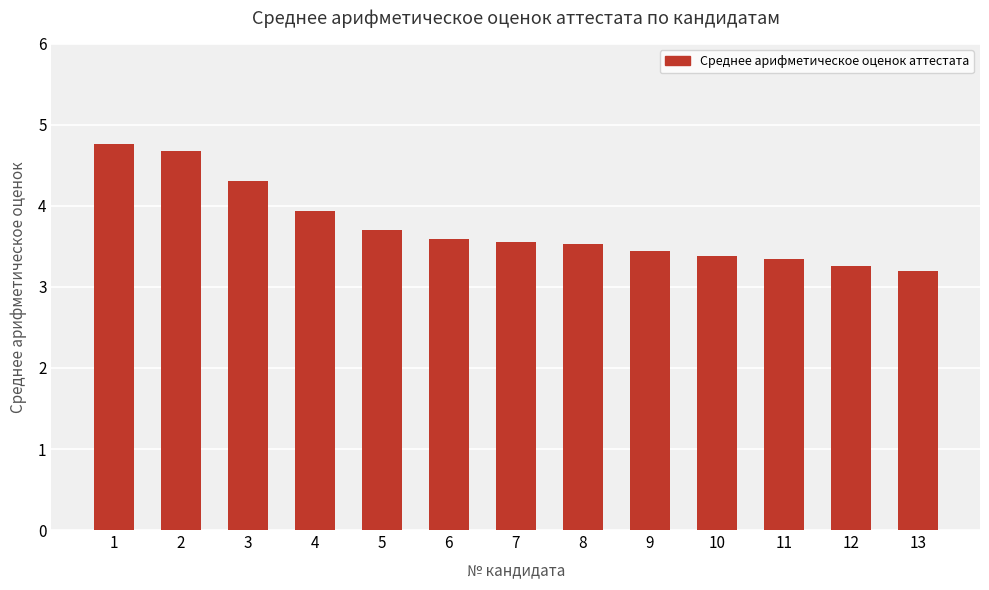

Are the bars grouped side by side (vs. stacked)?

No